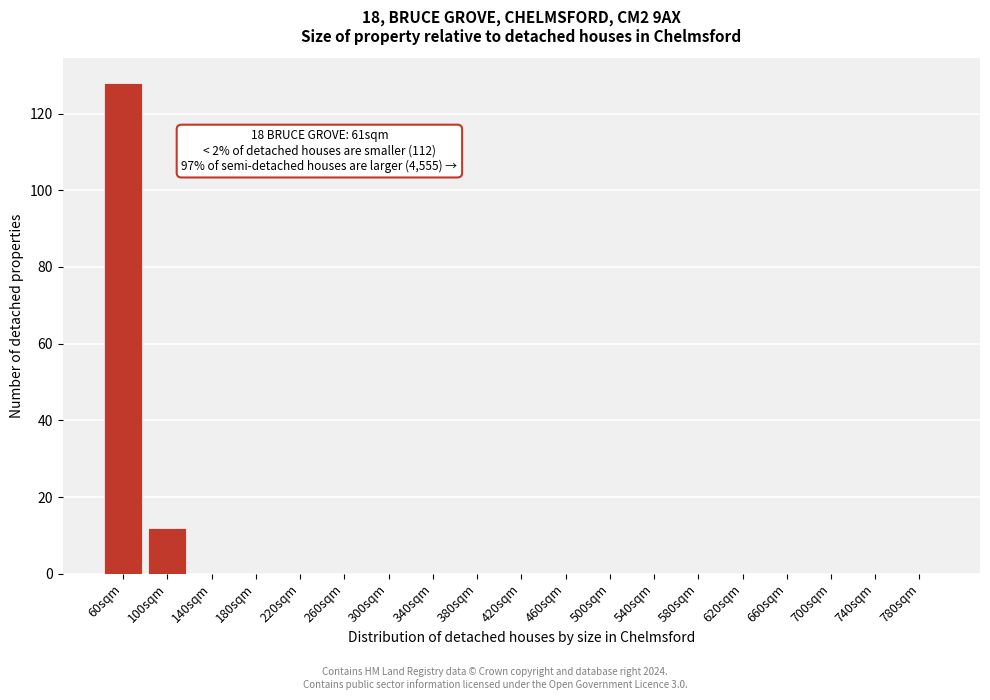

Reading left to right, extract all data points from this chart.

60sqm=128	100sqm=12	140sqm=0	180sqm=0	220sqm=0	260sqm=0	300sqm=0	340sqm=0	380sqm=0	420sqm=0	460sqm=0	500sqm=0	540sqm=0	580sqm=0	620sqm=0	660sqm=0	700sqm=0	740sqm=0	780sqm=0